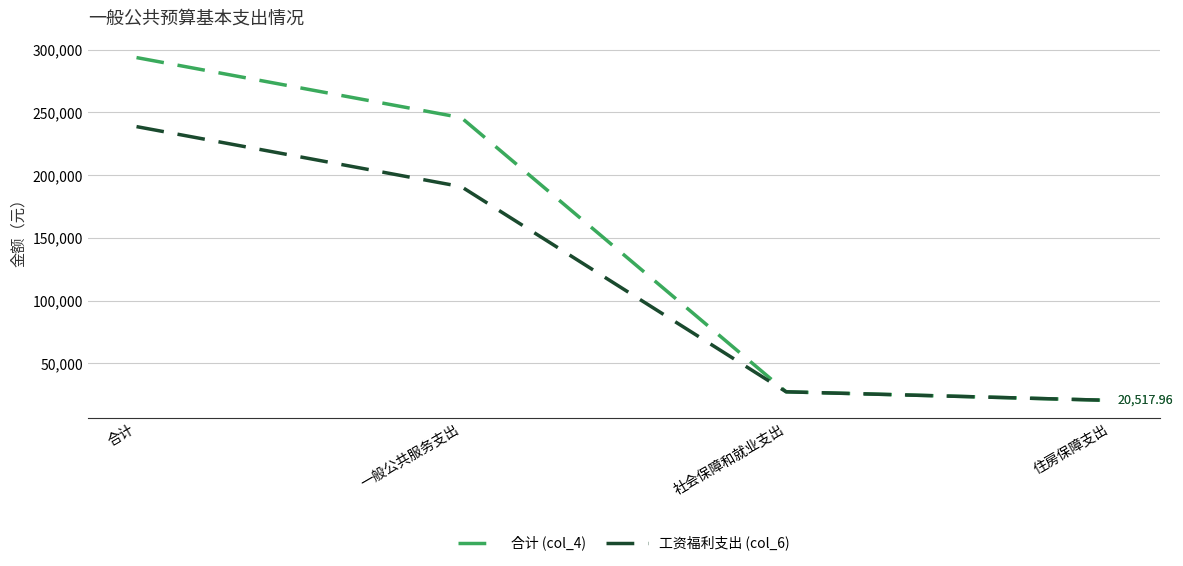

At which category does the chart reach its peak across all series?

合计